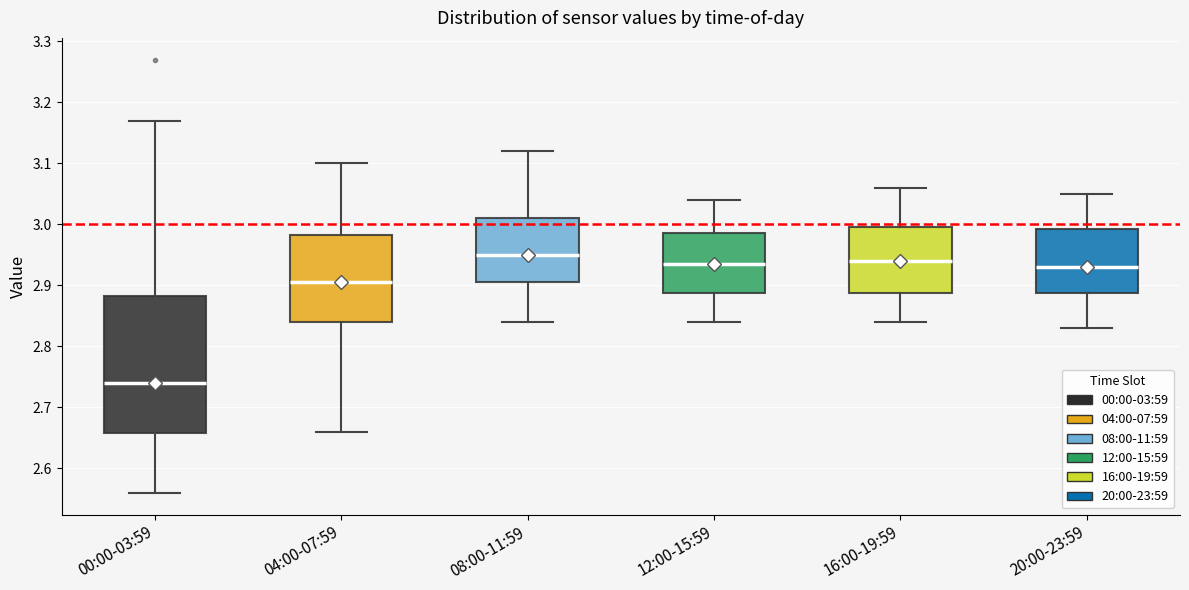

Reading left to right, read every box against the y-axis: the position of its median line, the range the box covers, and the ends of its whiskers. The values are not printed on the chart, so give them approximately, as read against the axis.

00:00-03:59: median 2.74, box 2.66 to 2.88, whiskers 2.56 to 3.17
04:00-07:59: median 2.91, box 2.84 to 2.98, whiskers 2.66 to 3.10
08:00-11:59: median 2.95, box 2.91 to 3.01, whiskers 2.84 to 3.12
12:00-15:59: median 2.94, box 2.89 to 2.99, whiskers 2.84 to 3.04
16:00-19:59: median 2.94, box 2.89 to 3.00, whiskers 2.84 to 3.06
20:00-23:59: median 2.93, box 2.89 to 2.99, whiskers 2.83 to 3.05